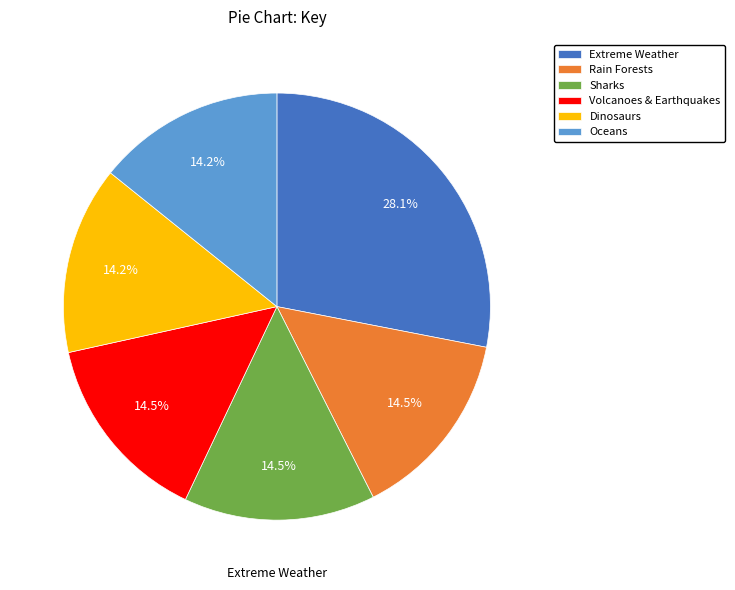

The Dinosaurs slice represents 1% of the pie. True or false?

False